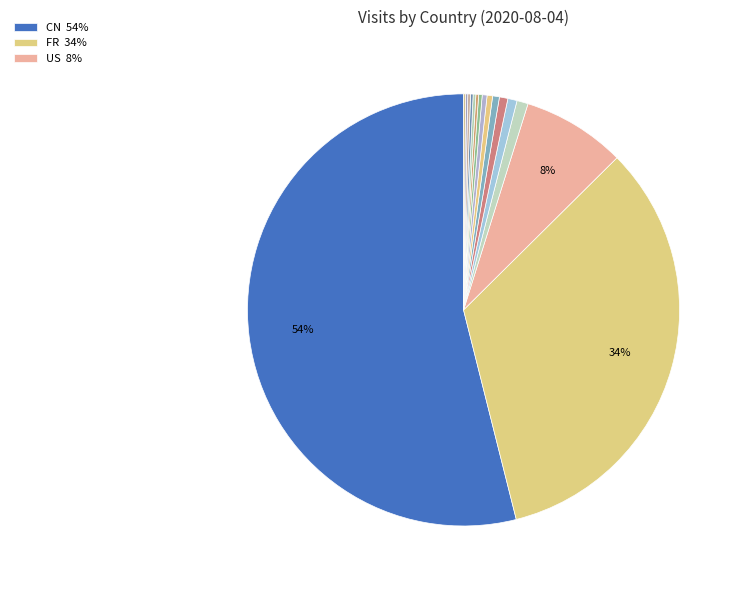

How many slices are in this pie chart?

16